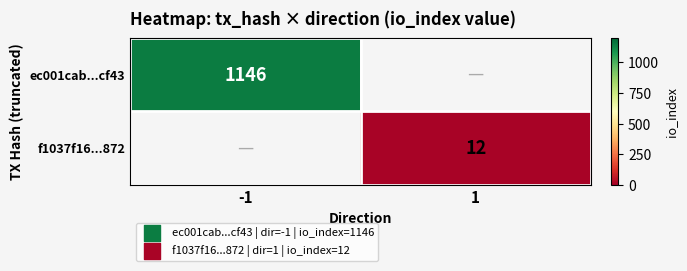

Is the value of f1037f16...872 at 1 greater than the value of ec001cab...cf43 at -1?

No